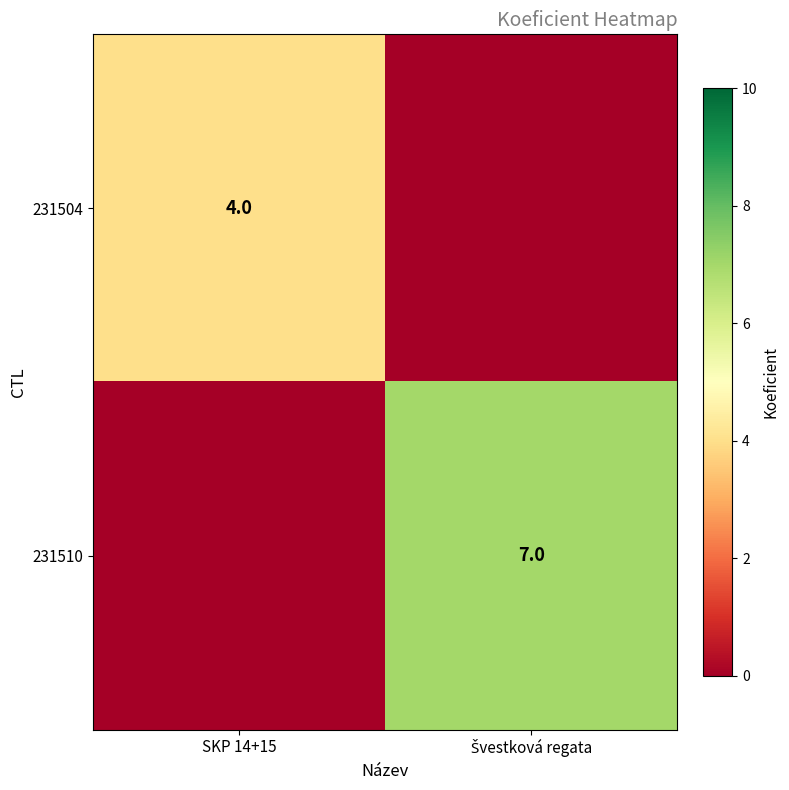

Is it true that 231504 equals 4 at SKP 14+15?

True